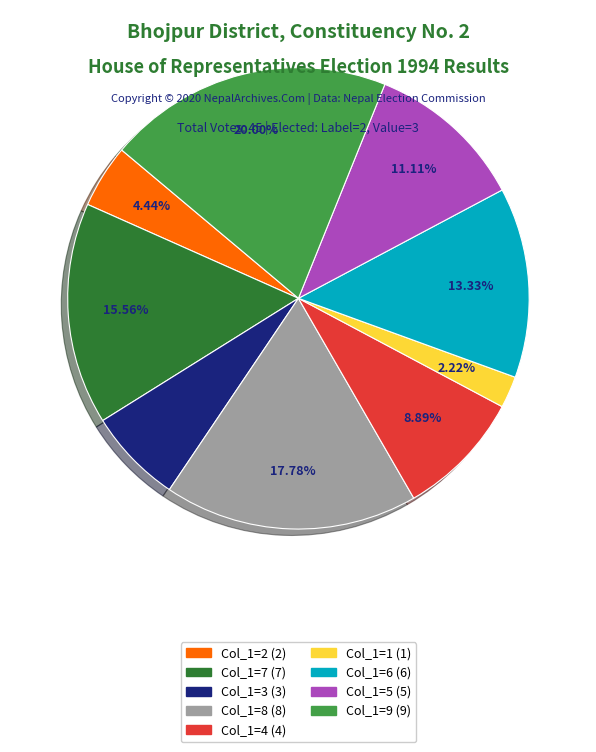

Is there a majority slice in this chart?

No